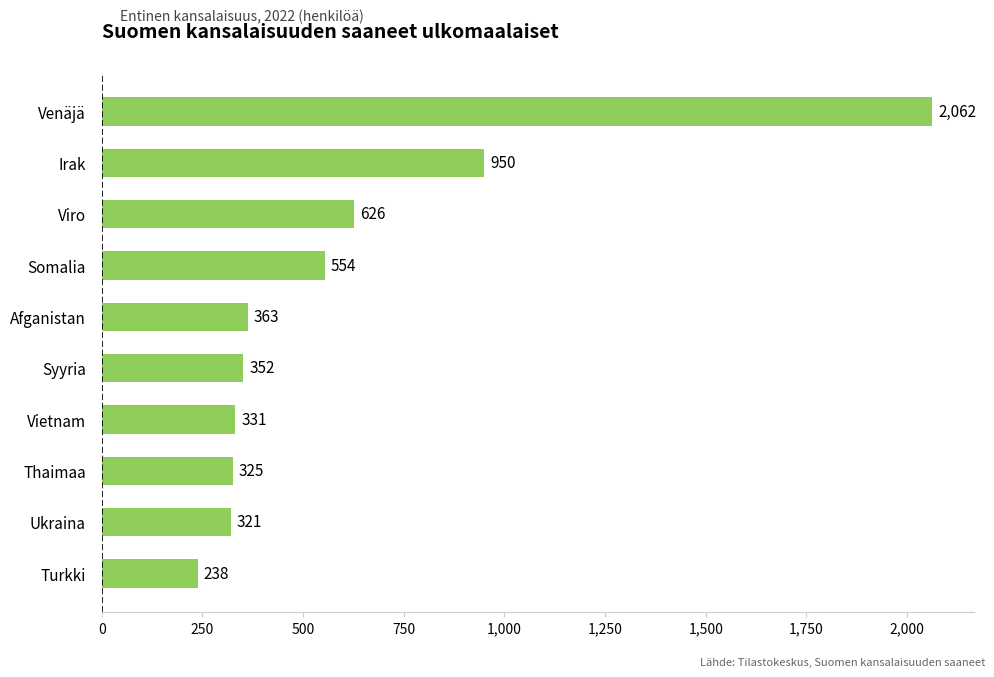

Between Ukraina and Somalia, which is larger?

Somalia